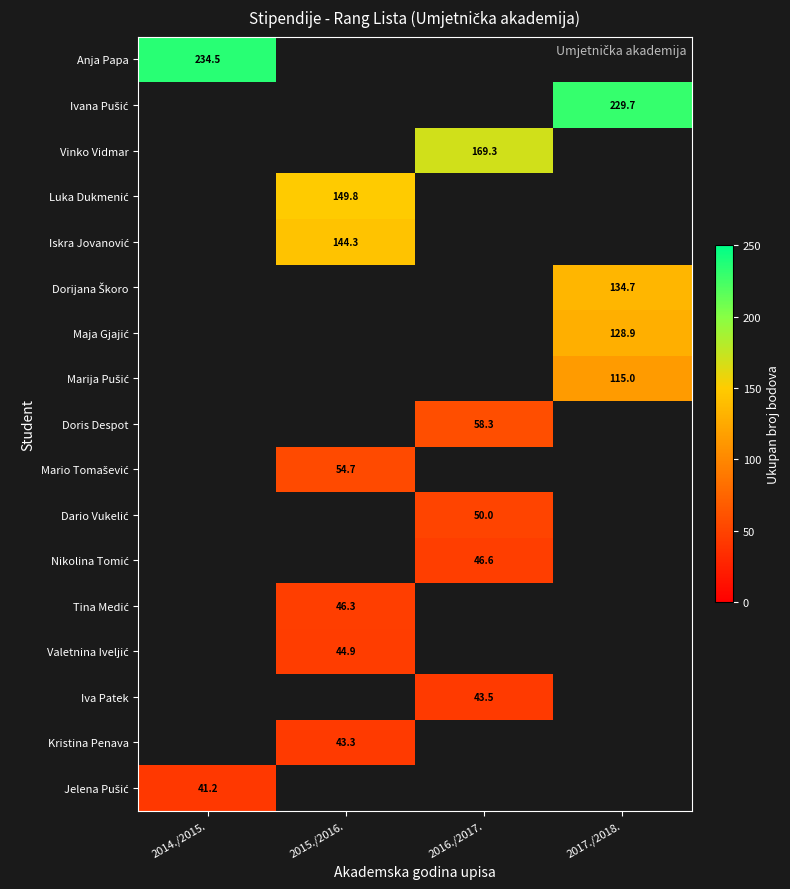

Count the number of categories in the chart.

4